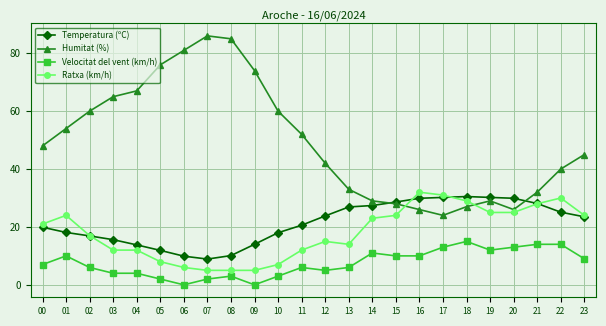

Is the value of Ratxa (km/h) at 05 greater than the value of Velocitat del vent (km/h) at 20?

No